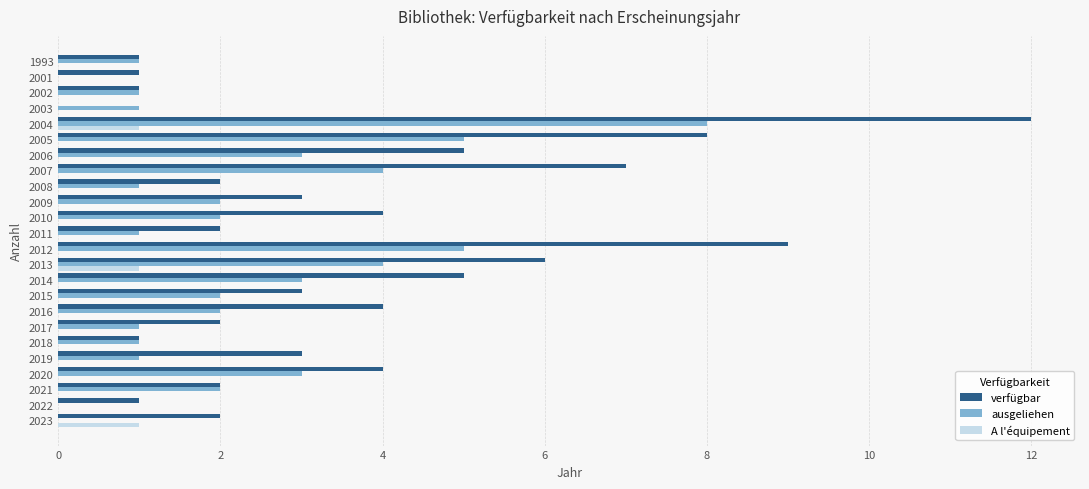

Which series has the largest total across all categories?

verfügbar